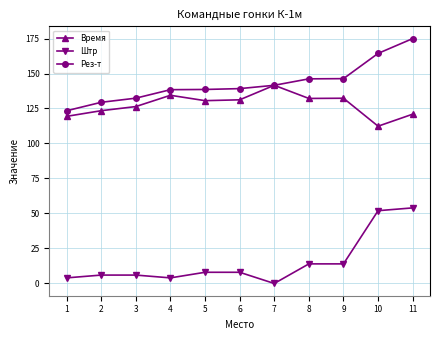

At which category is the sum across all series the highest?

11